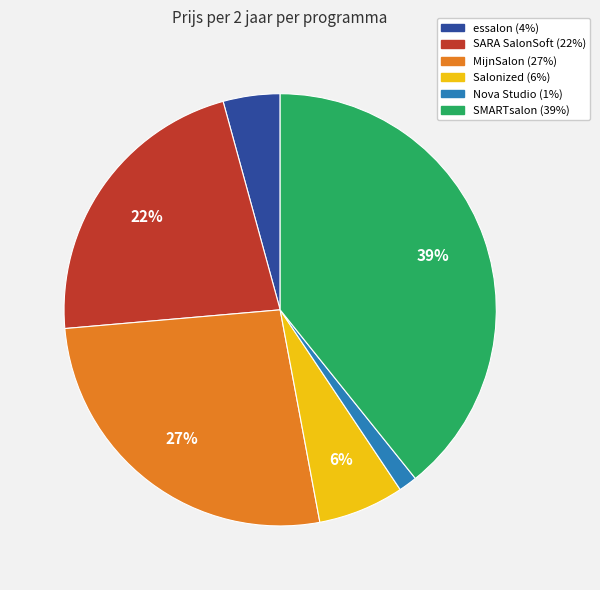

Is there any slice that represents more than half of the pie?

No